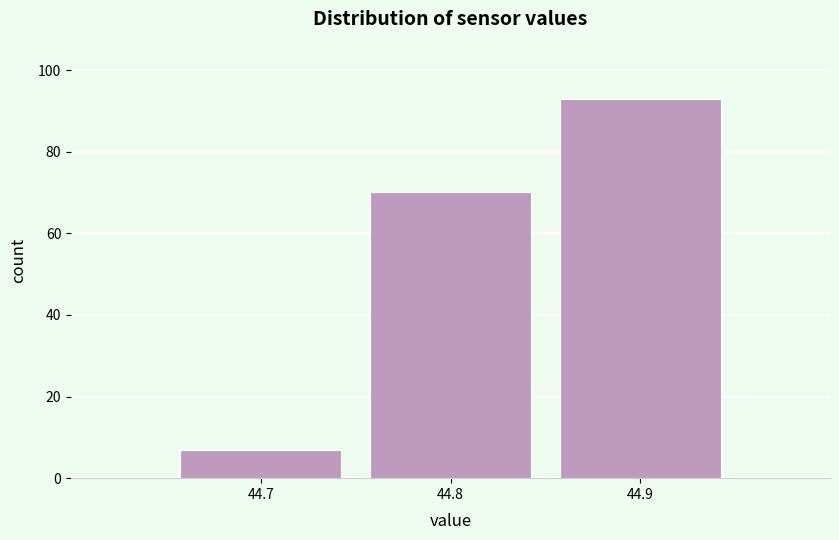

Reading left to right, list every bar in this chart as the range it spans on the x-axis followed by its height. The values are not printed on the chart, so give them approximately, as read against the axis.

44.65 to 44.75: 8
44.75 to 44.85: 70
44.85 to 44.95: 94